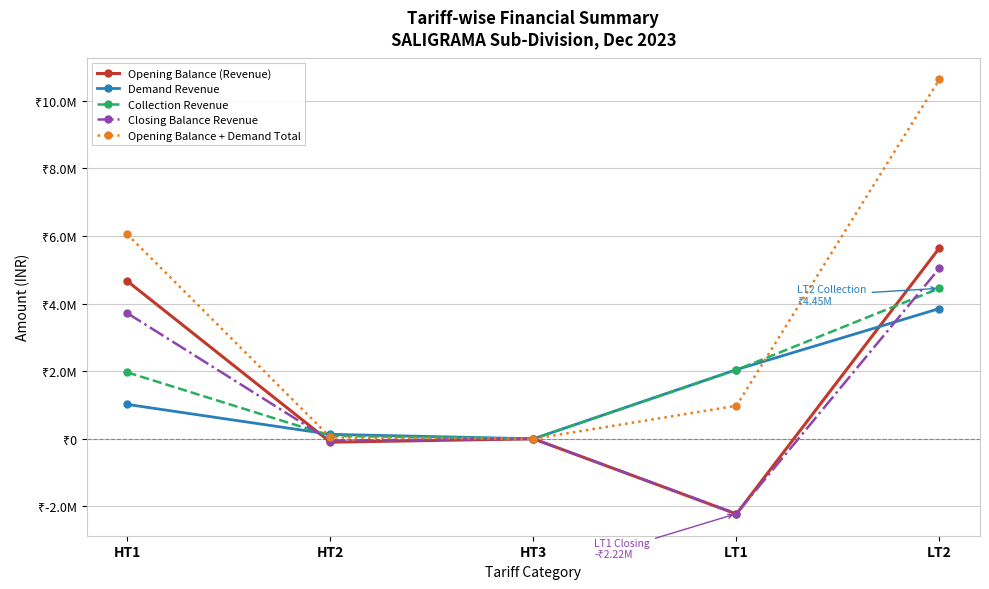

List the series in order of their peak value, lowest first.

Demand Revenue, Collection Revenue, Closing Balance Revenue, Opening Balance (Revenue), Opening Balance + Demand Total